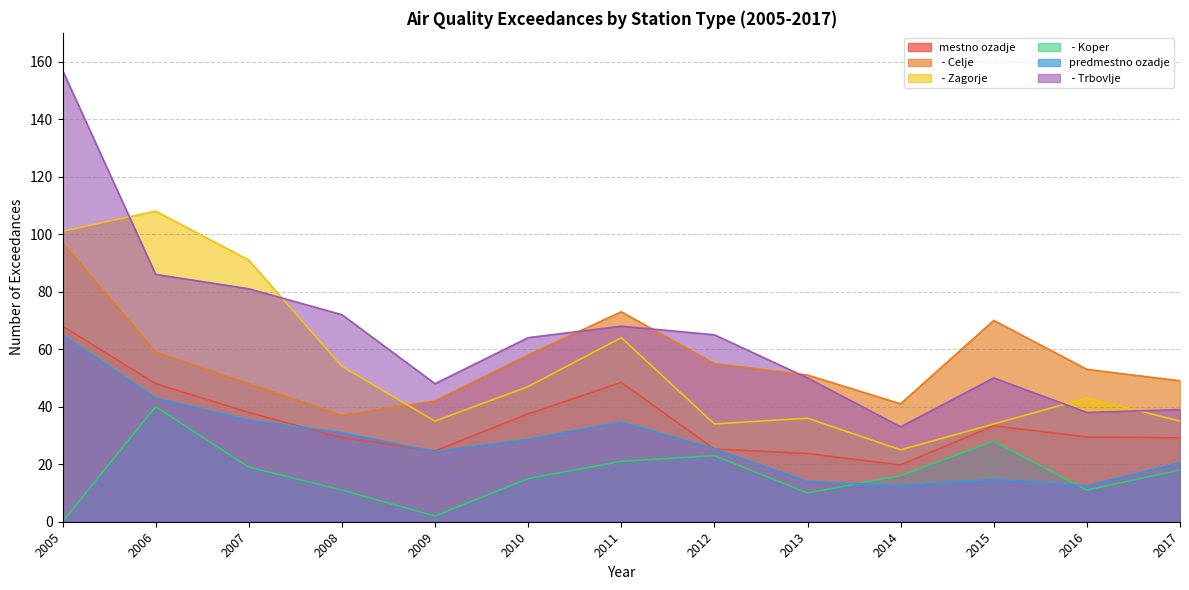

What are all the series names shown in the legend?

mestno ozadje,  - Celje,  - Zagorje,  - Koper, predmestno ozadje,  - Trbovlje